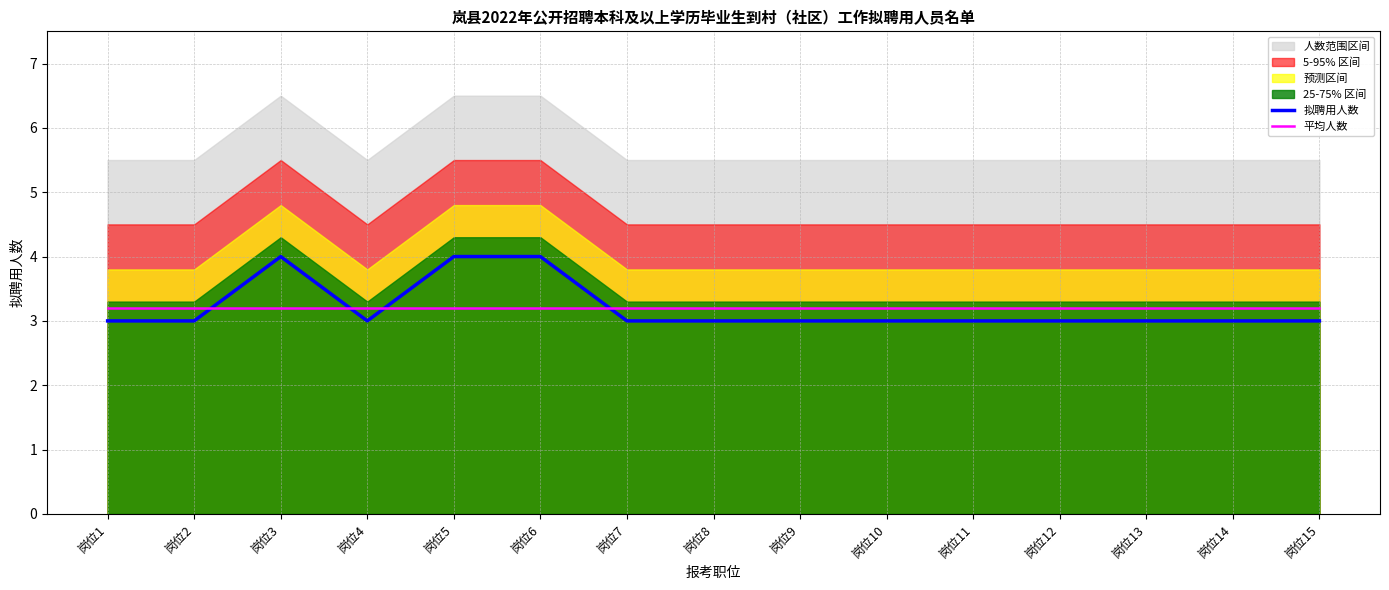

What is the sum of the 拟聘用人数 values at 岗位13 and 岗位1?

6.0